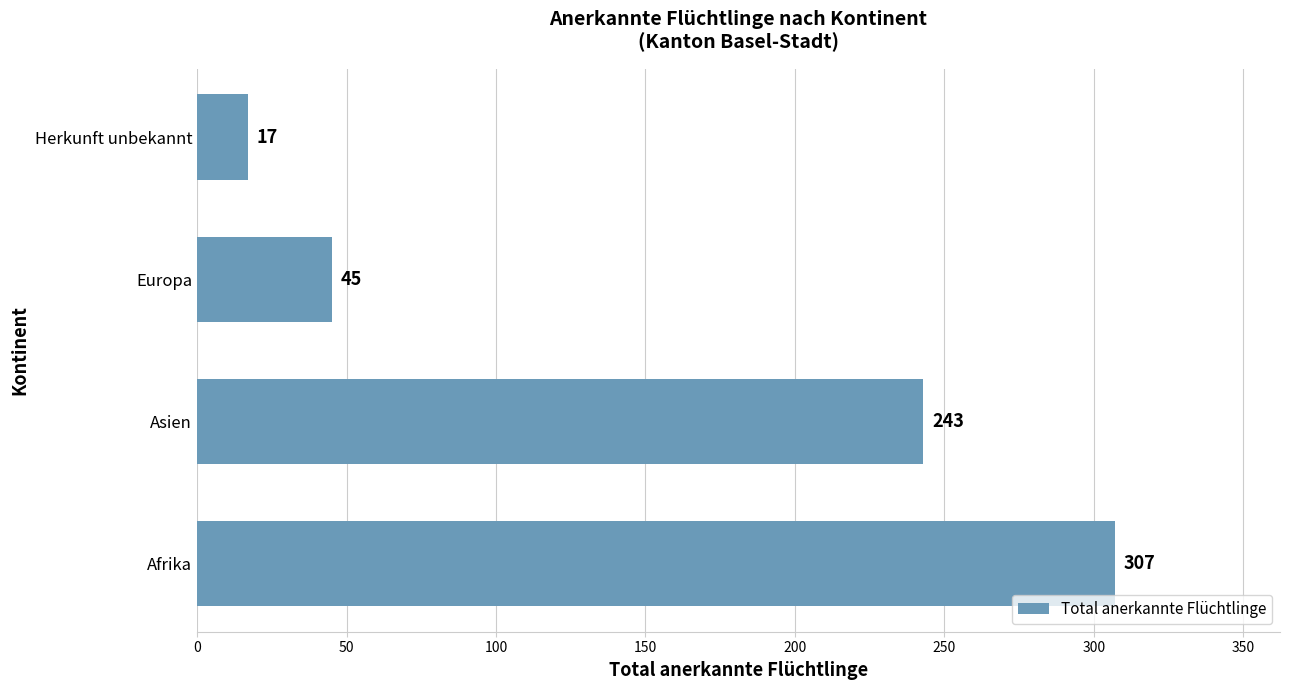

Reading top to bottom, extract all data points from this chart.

17	45	243	307